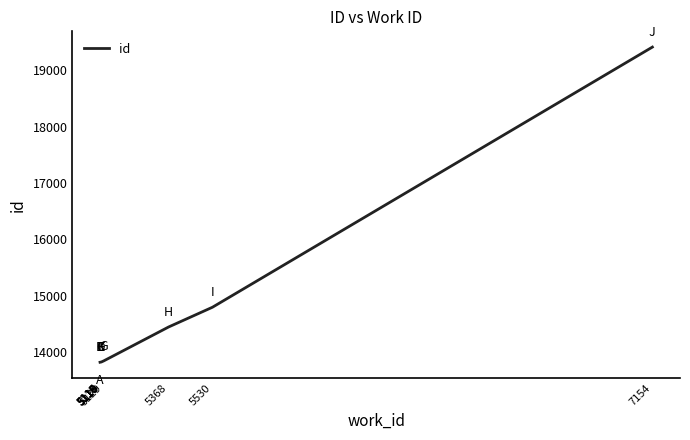

What is the change in value from 5115 to 5530?

+977